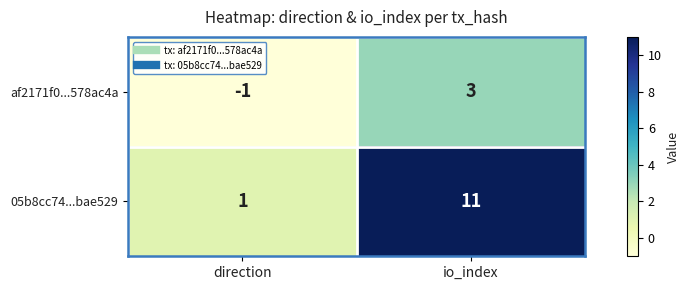

Where is 05b8cc74...bae529 nearest to the value 6?

direction